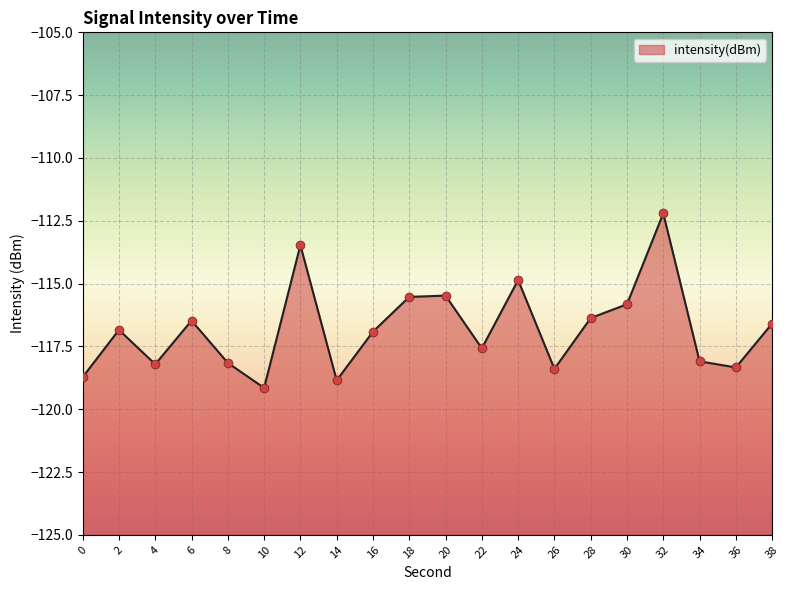

Which has a higher value, 28 or 16?

28